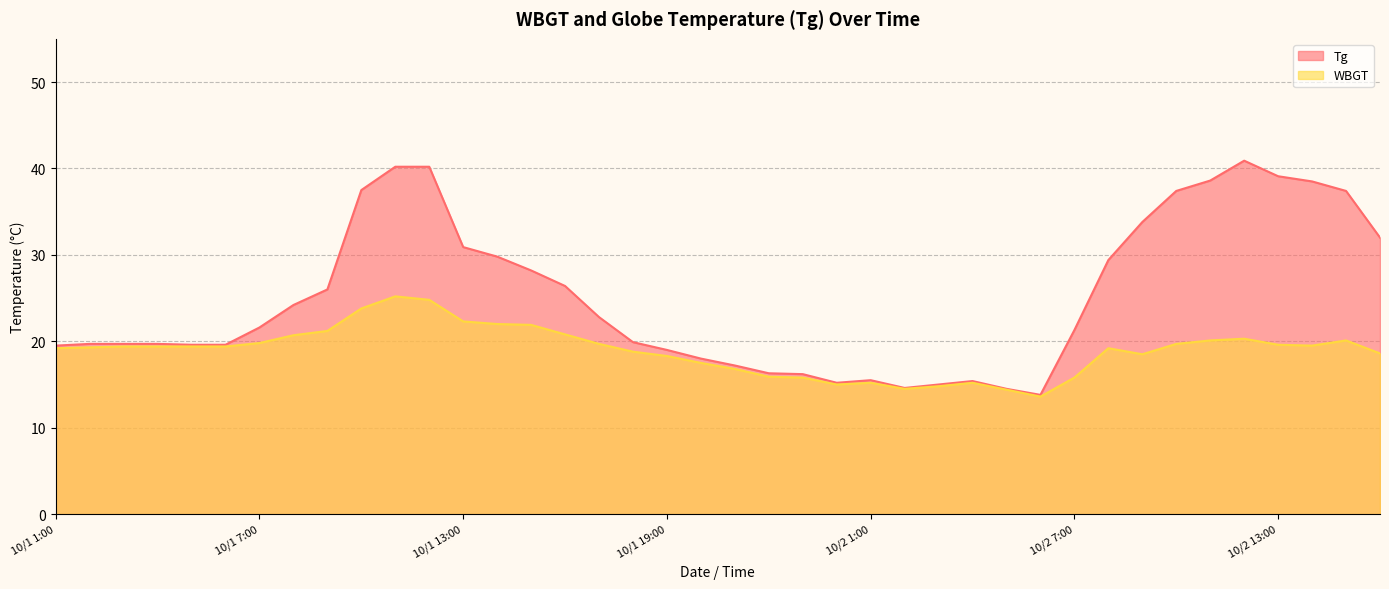

What is the difference between the Tg values at 10/1 9:00 and 10/1 8:00?

1.8